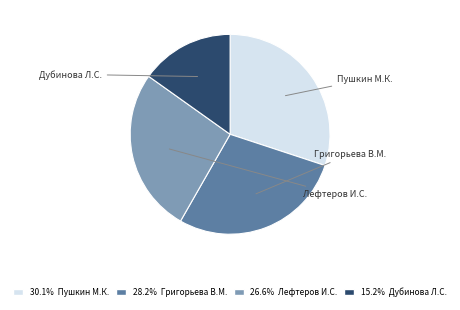

To the nearest percent, what is the average slice percentage?

25%